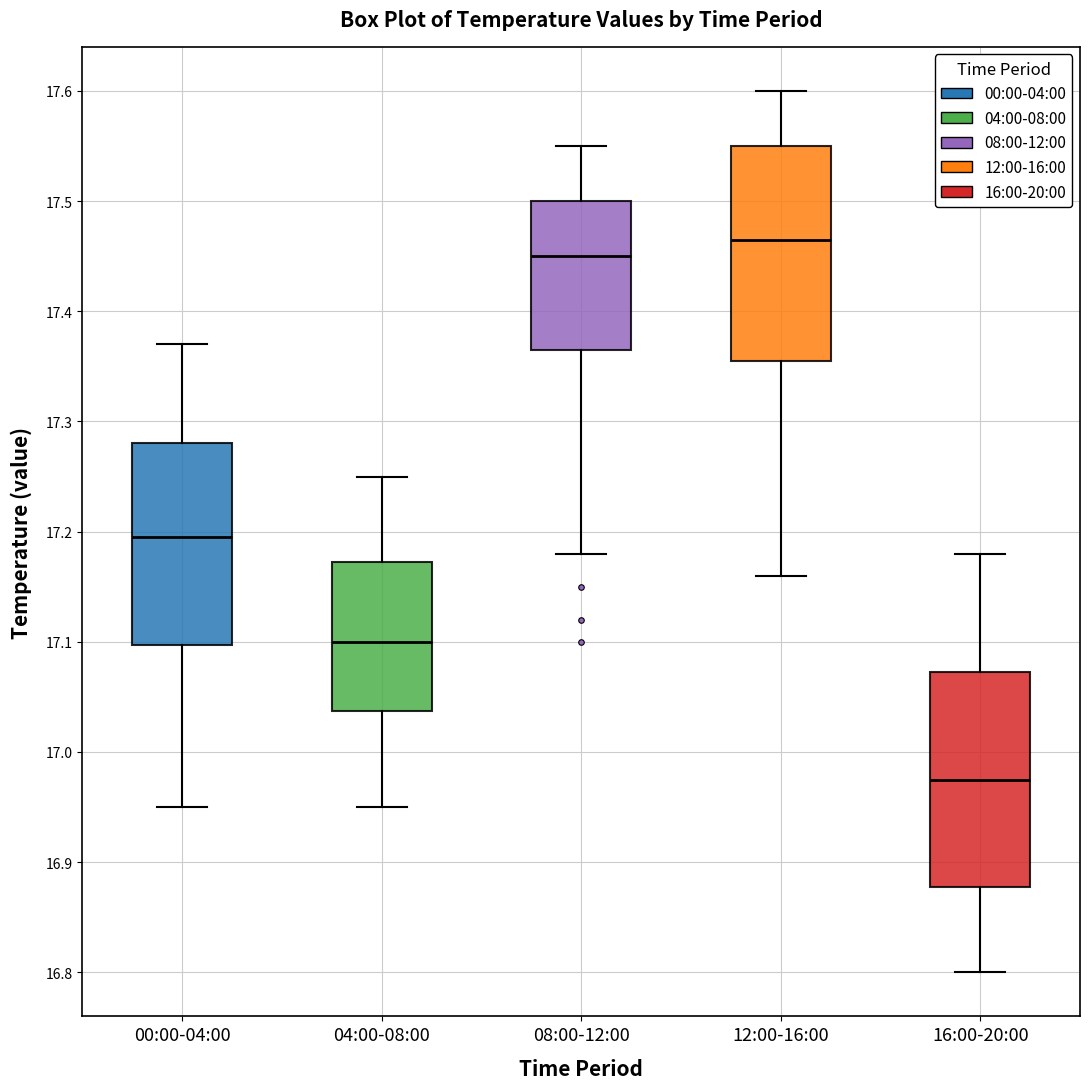

Reading left to right, read every box against the y-axis: the position of its median line, the range the box covers, and the ends of its whiskers. The values are not printed on the chart, so give them approximately, as read against the axis.

00:00-04:00: median 17.20, box 17.10 to 17.28, whiskers 16.95 to 17.37
04:00-08:00: median 17.10, box 17.04 to 17.17, whiskers 16.95 to 17.25
08:00-12:00: median 17.45, box 17.37 to 17.50, whiskers 17.18 to 17.55
12:00-16:00: median 17.47, box 17.36 to 17.55, whiskers 17.16 to 17.60
16:00-20:00: median 16.98, box 16.88 to 17.07, whiskers 16.80 to 17.18